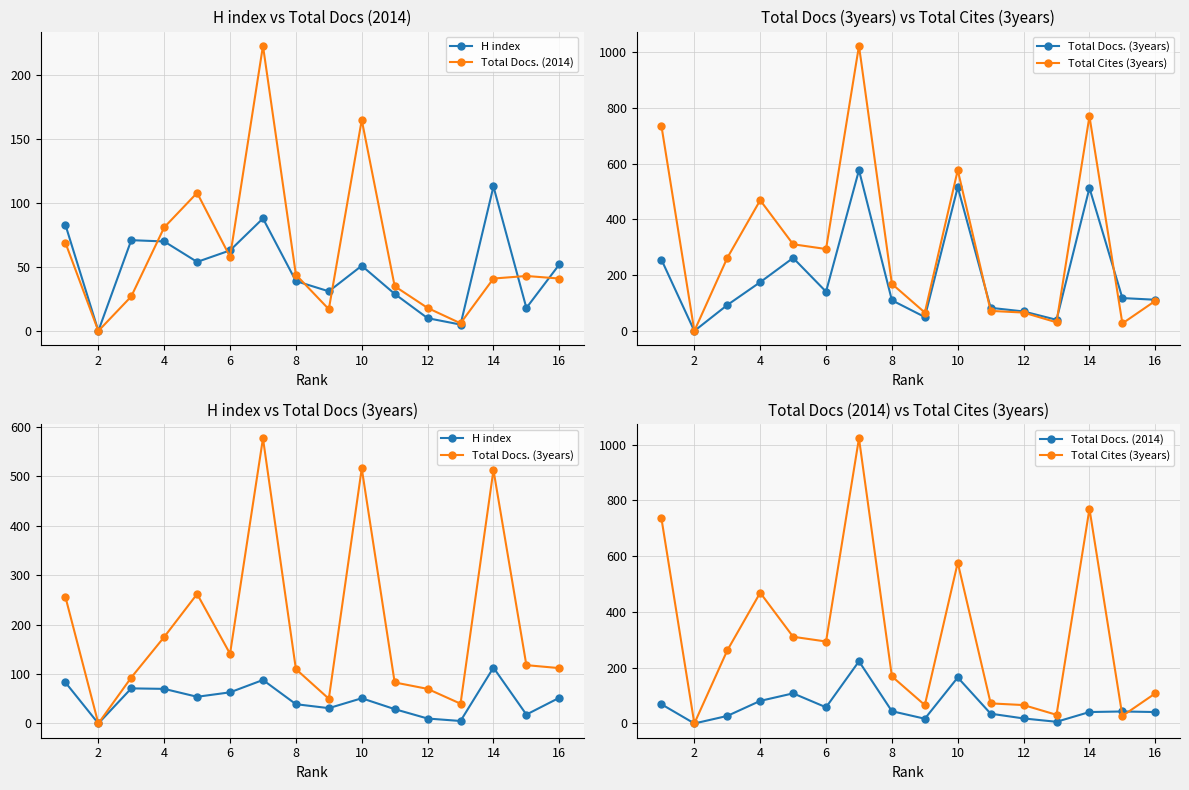

Does the chart have visible grid lines?

Yes